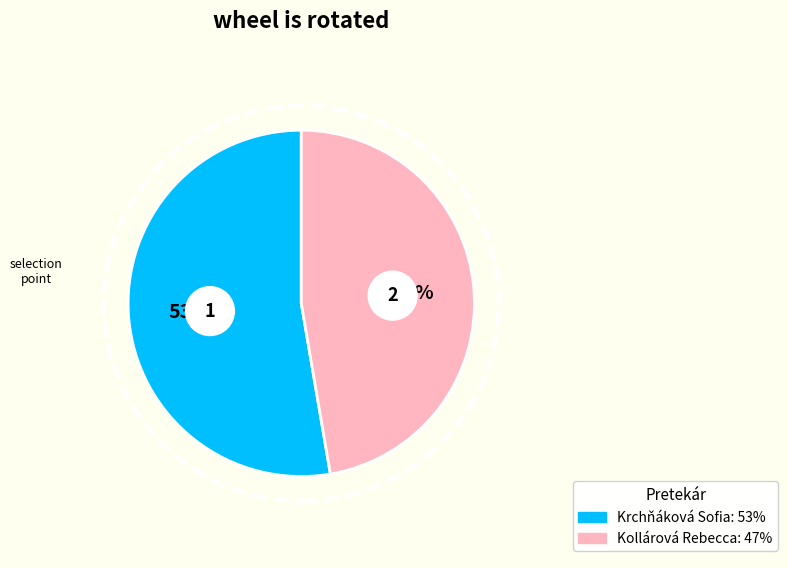

To the nearest percent, what is the average slice percentage?

50%